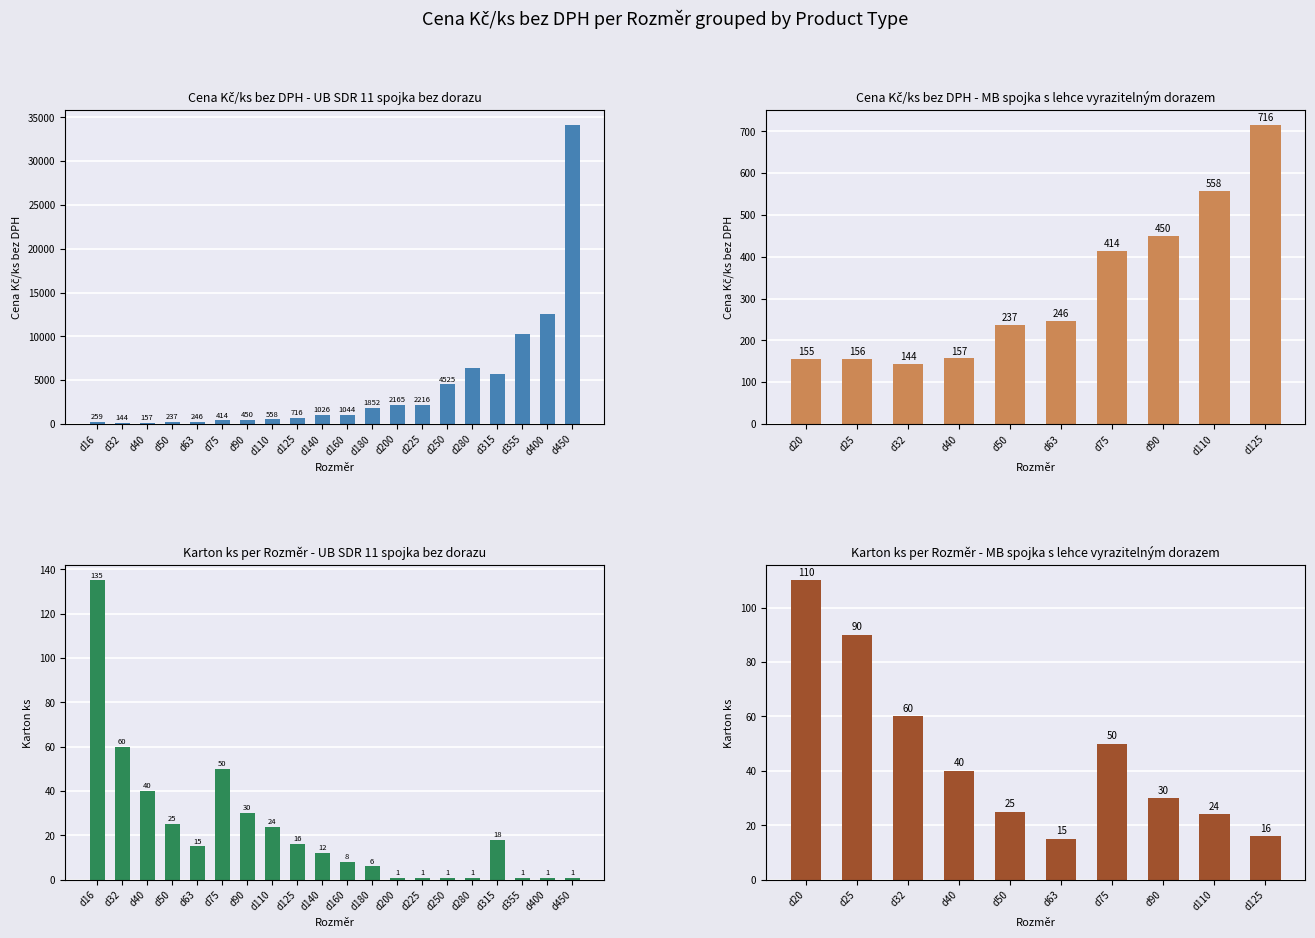

Which has a higher value, d90 or d16?

d90